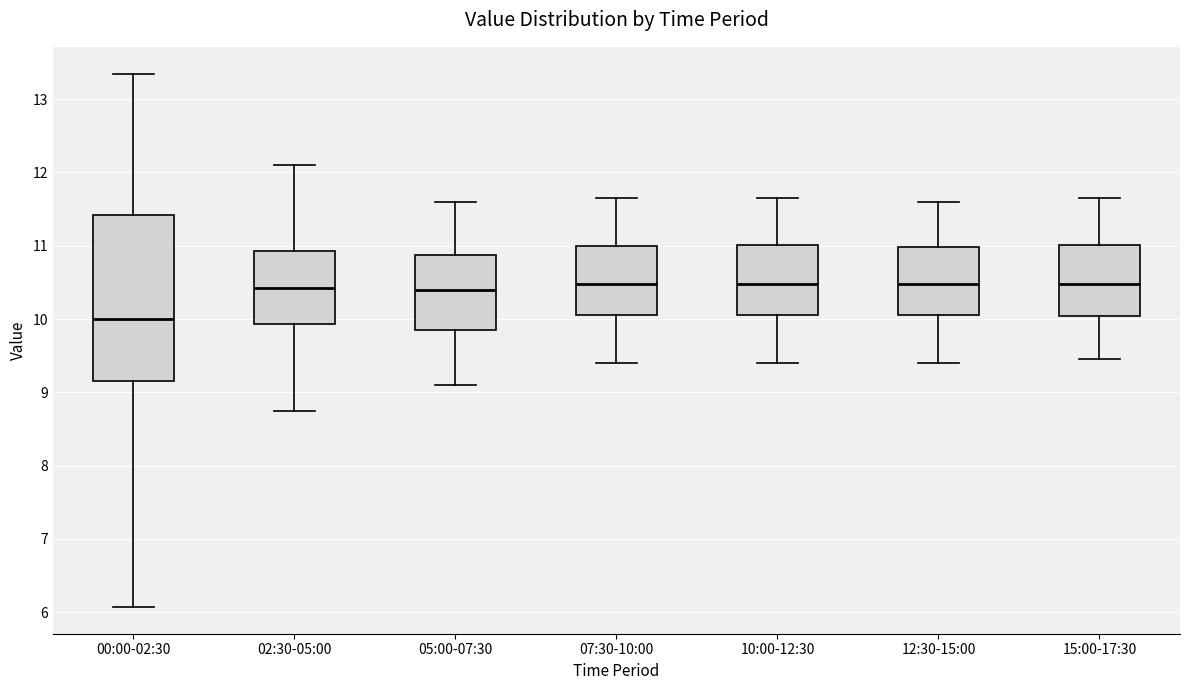

Reading left to right, read every box against the y-axis: the position of its median line, the range the box covers, and the ends of its whiskers. The values are not printed on the chart, so give them approximately, as read against the axis.

00:00-02:30: median 10.0, box 9.2 to 11.4, whiskers 6.1 to 13.4
02:30-05:00: median 10.4, box 9.9 to 10.9, whiskers 8.8 to 12.1
05:00-07:30: median 10.4, box 9.9 to 10.9, whiskers 9.1 to 11.6
07:30-10:00: median 10.5, box 10.1 to 11.0, whiskers 9.4 to 11.7
10:00-12:30: median 10.5, box 10.1 to 11.0, whiskers 9.4 to 11.7
12:30-15:00: median 10.5, box 10.1 to 11.0, whiskers 9.4 to 11.6
15:00-17:30: median 10.5, box 10.0 to 11.0, whiskers 9.5 to 11.7